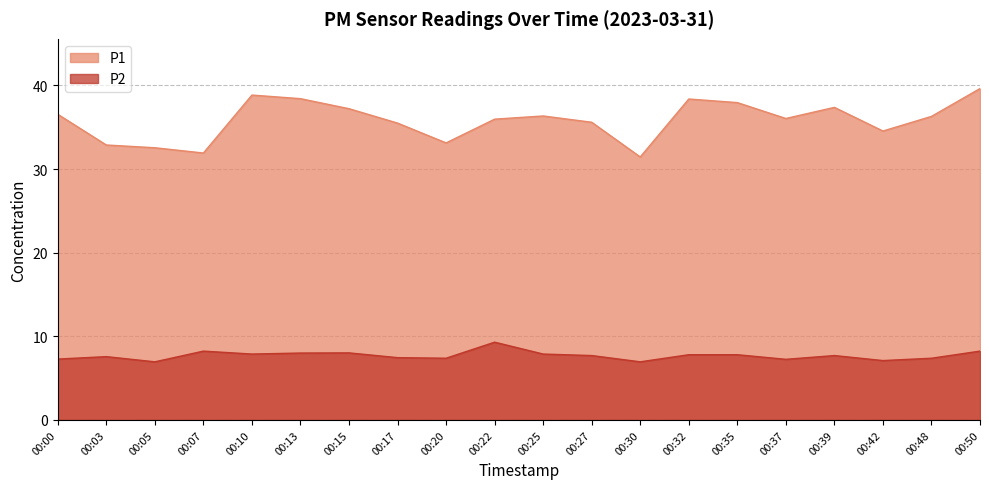

Rank the series at 00:22 from lowest to highest value.

P2, P1